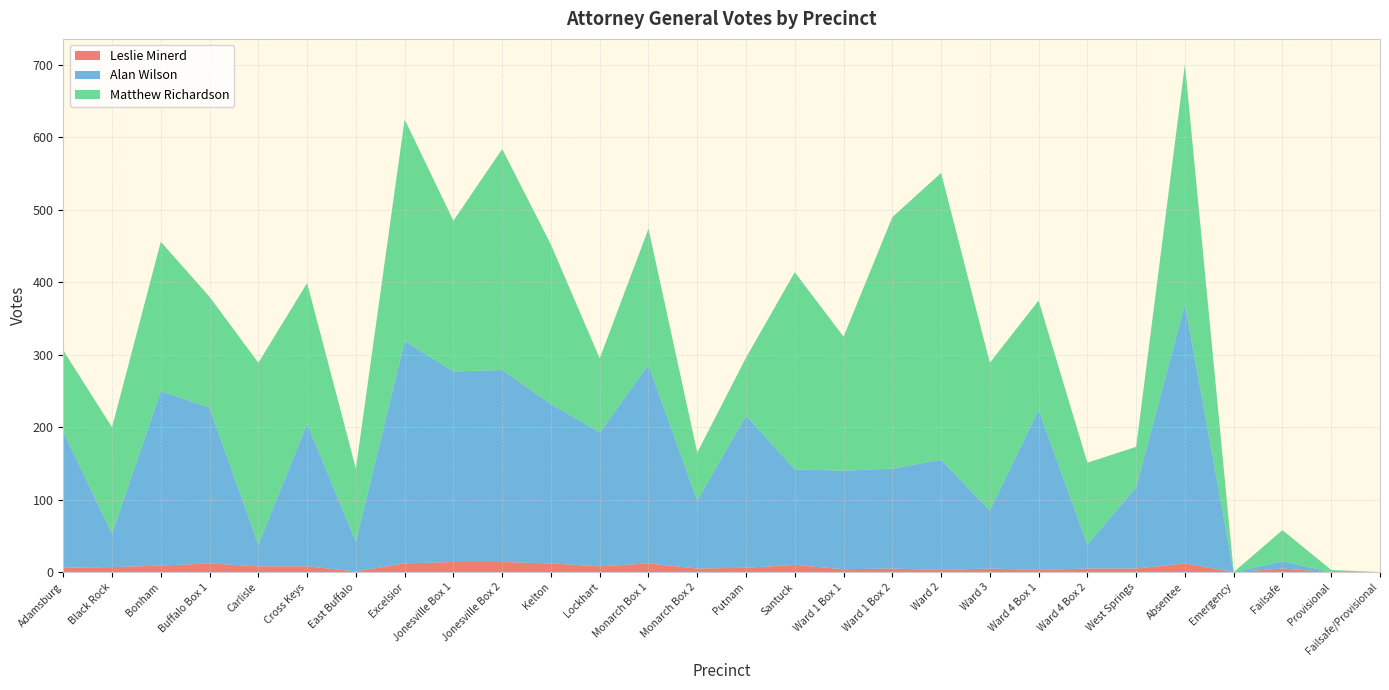

Reading left to right, what are all the values shown in this chart?

Leslie Minerd: 6	7	9	12	8	8	1	12	14	14	12	8	12	5	6	10	4	5	3	5	3	5	5	12	0	5	0	0
Alan Wilson: 188	46	241	215	30	197	41	307	263	265	220	185	274	94	210	132	136	138	152	80	221	33	112	358	0	10	0	0
Matthew Richardson: 112	147	206	153	251	194	101	306	208	305	220	102	188	66	80	272	185	347	396	204	151	113	56	331	0	43	3	0